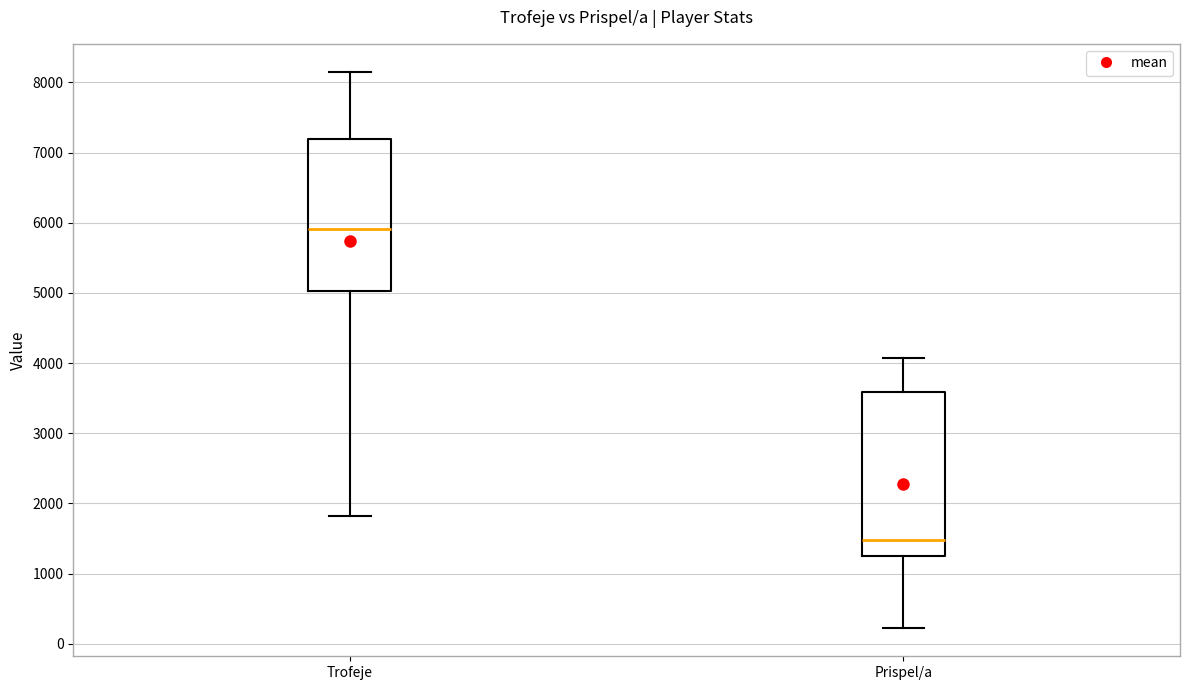

Comparing the boxes themselves (not the whiskers), which one is the tallest?

Prispel/a